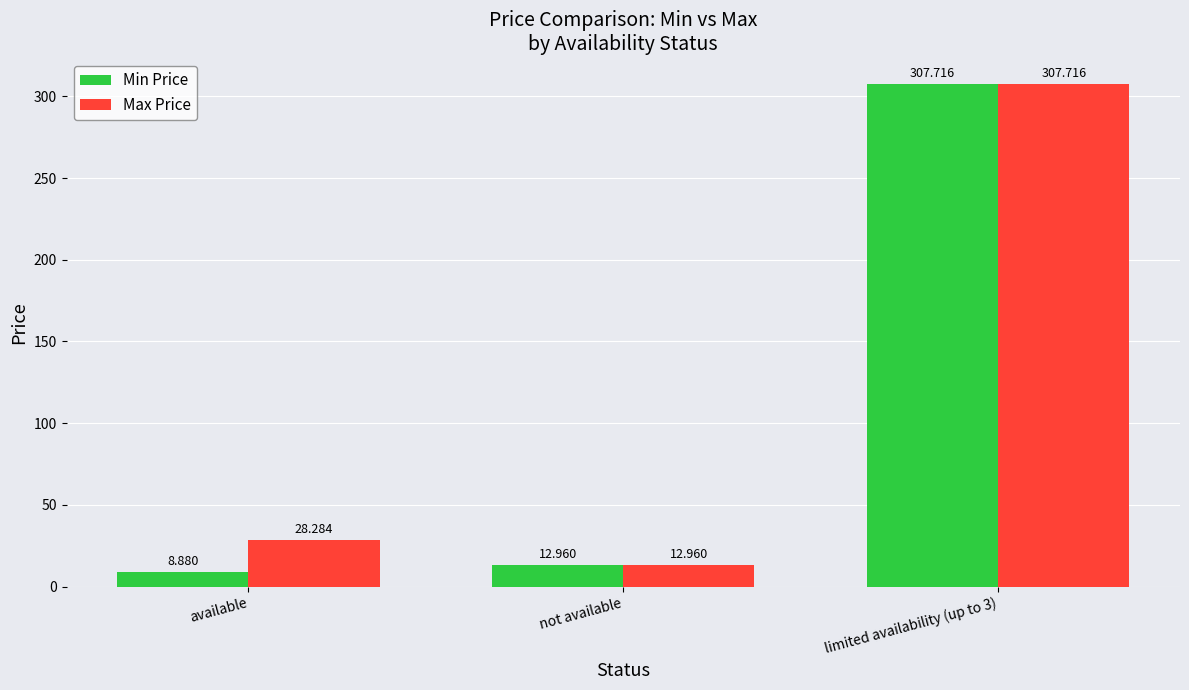

Rank the series at available from lowest to highest value.

Min Price, Max Price